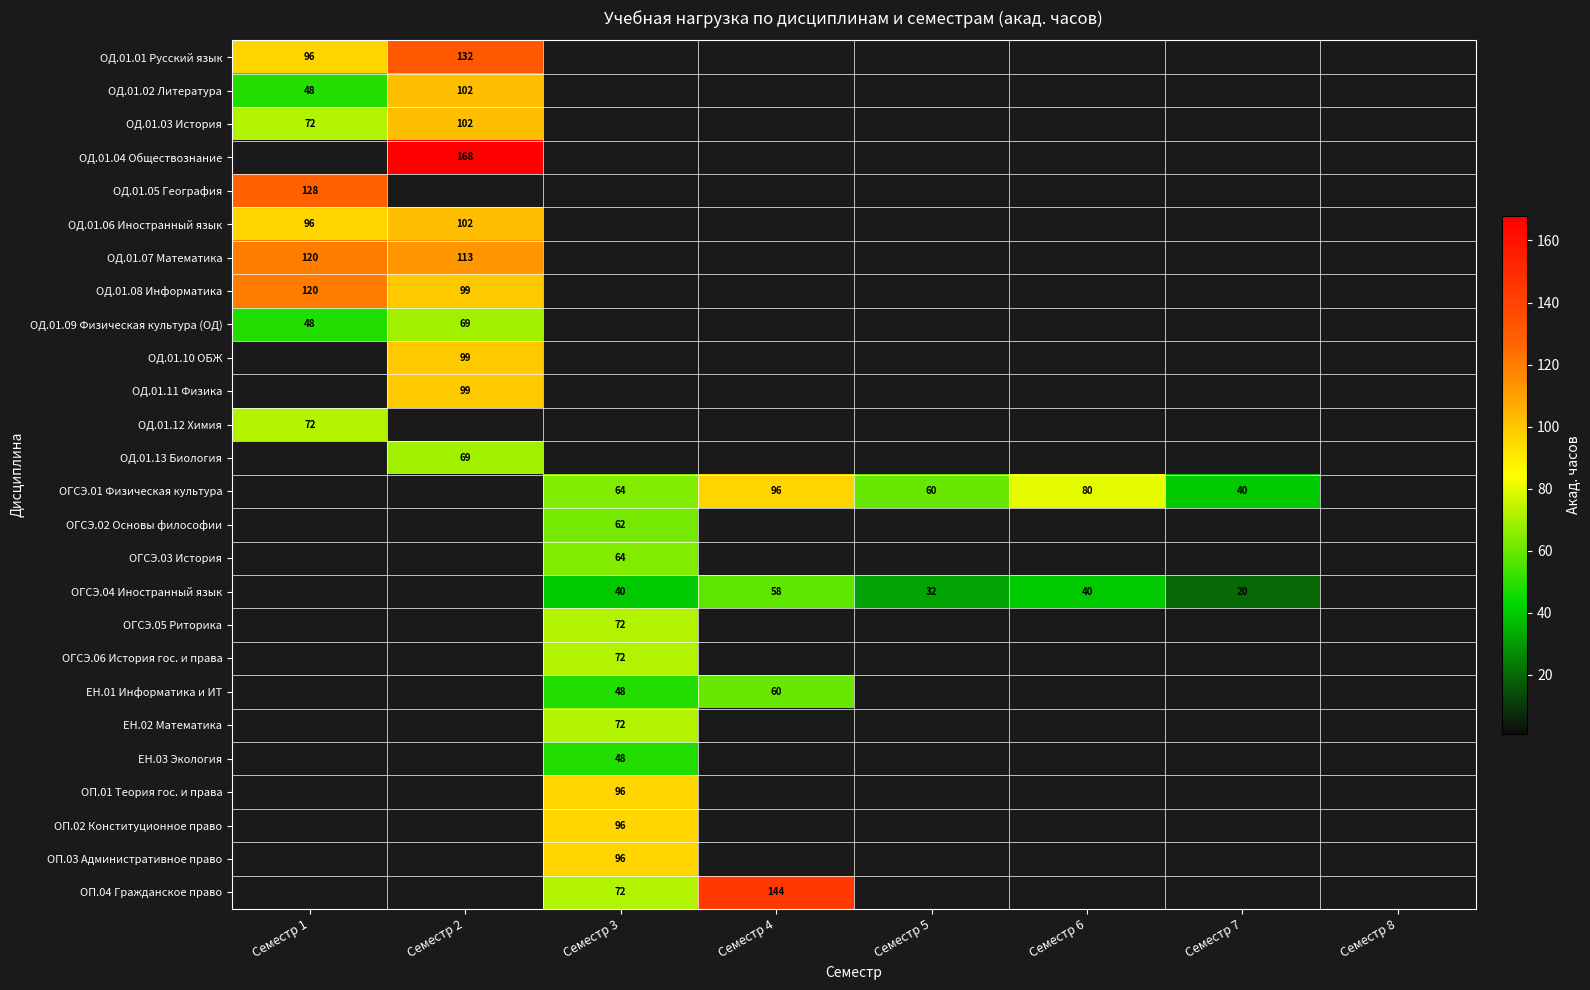

Is it true that ОГСЭ.01 Физическая культура equals 107 at Семестр 6?

False